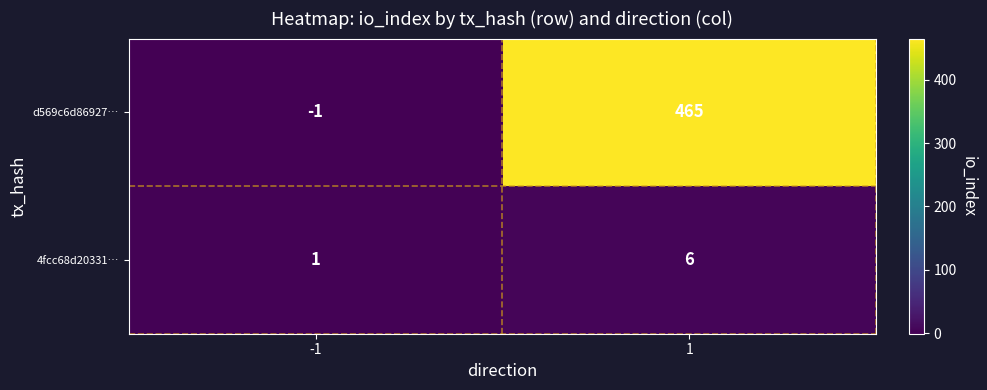

Rank the categories by 4fcc68d20331… value from highest to lowest.

1, -1